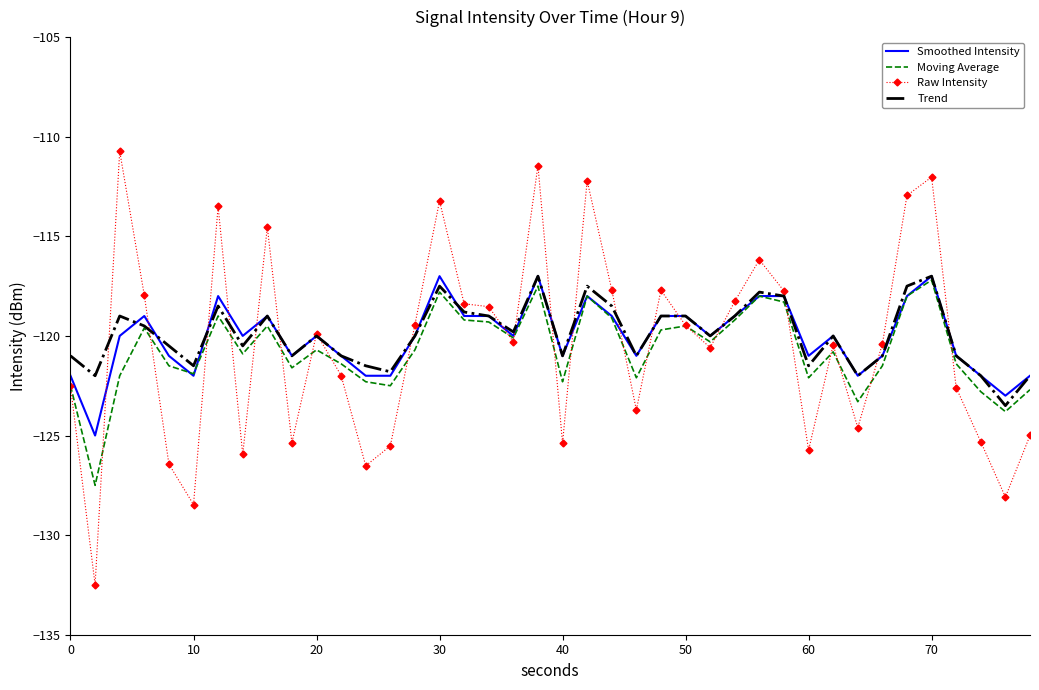

What is the minimum value for Raw Intensity?

-132.5